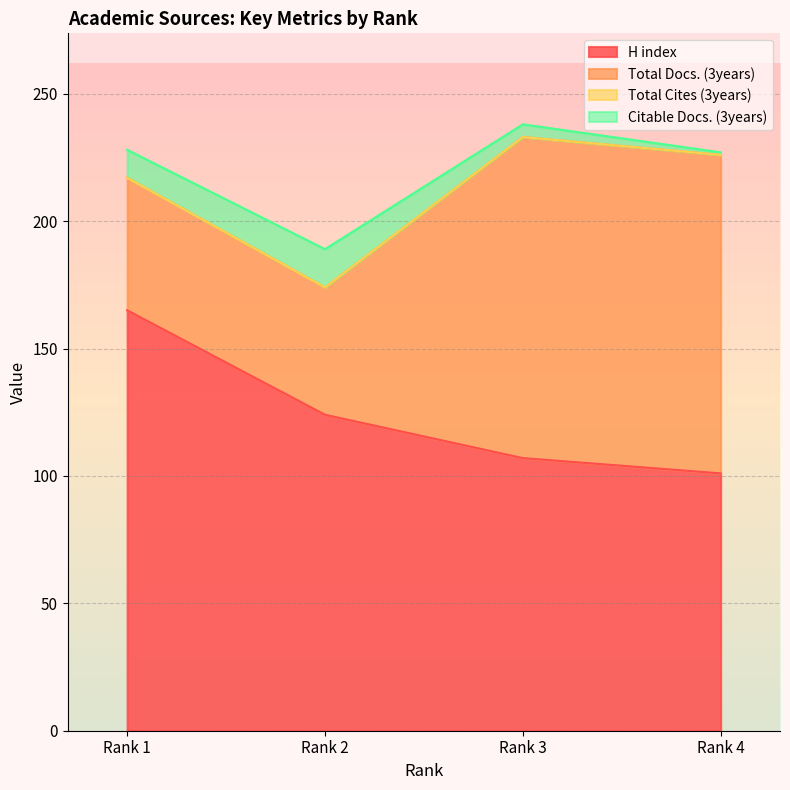

What value does the Total Docs. (3years) series have at Rank 4, to the nearest 5?

125